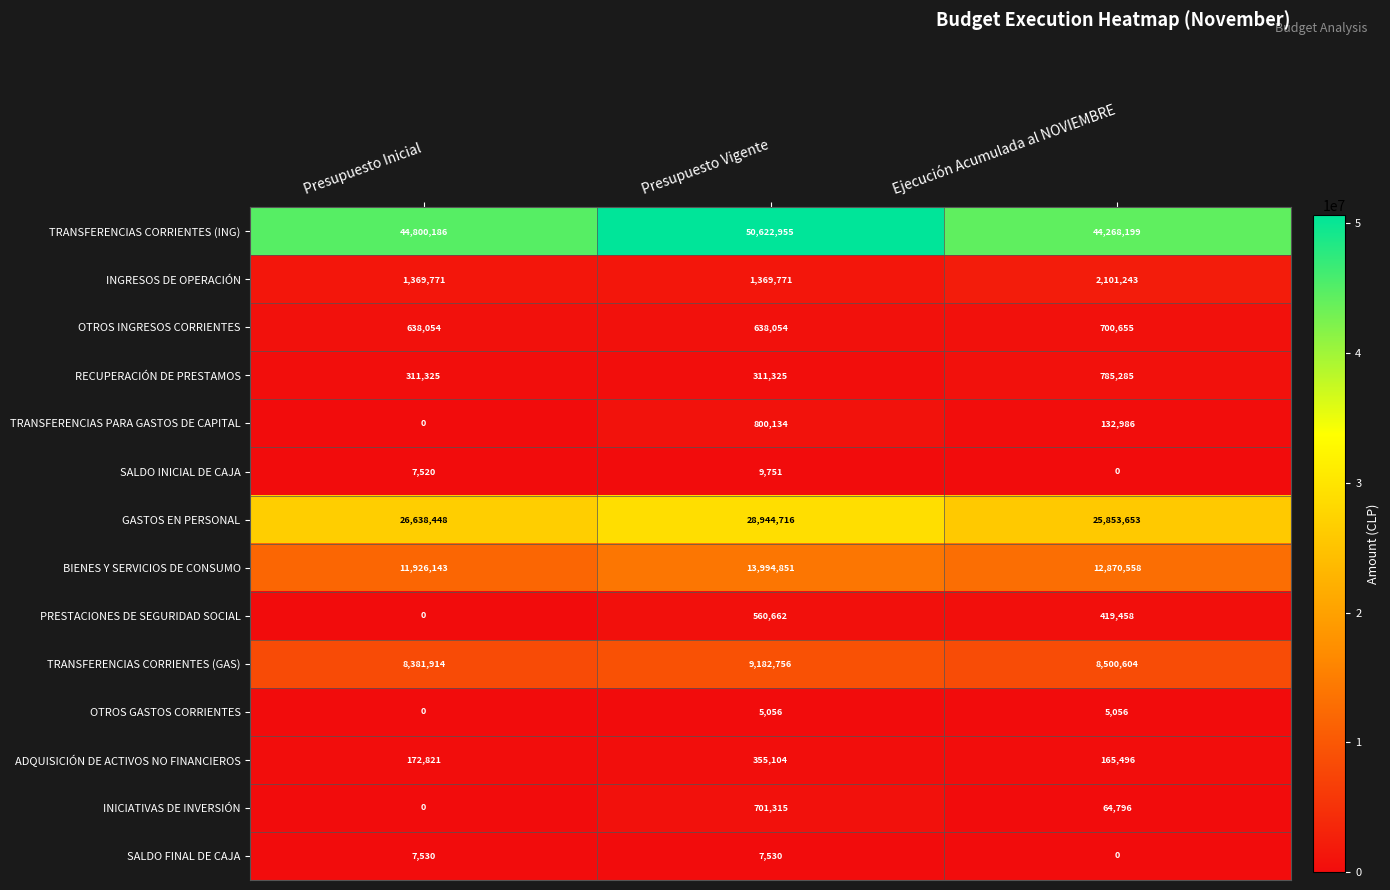

Between Presupuesto Inicial and Presupuesto Vigente, which series saw the biggest shift?

TRANSFERENCIAS CORRIENTES (ING)